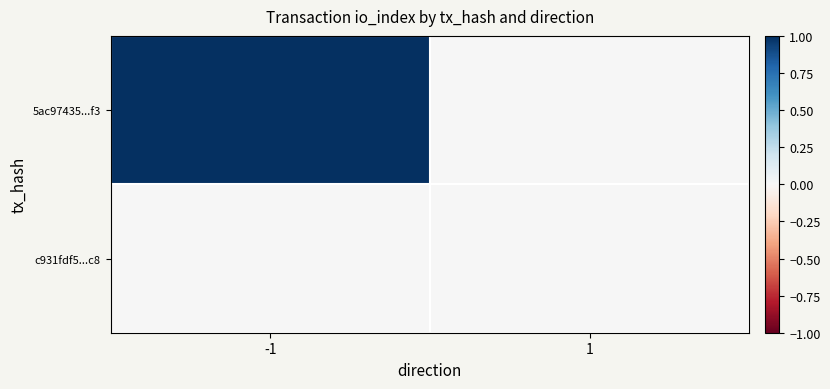

List the series in order of their overall mean, highest first.

5ac97435...f3, c931fdf5...c8